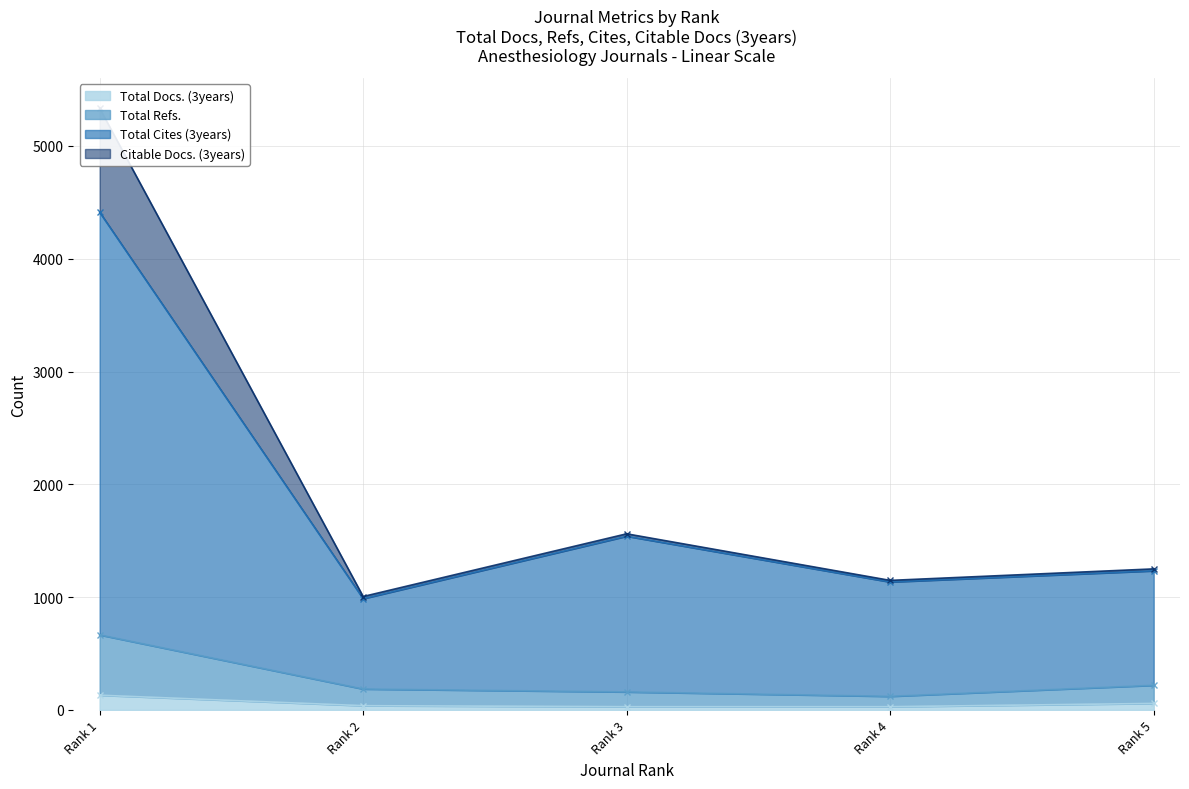

Is it true that Total Cites (3years) equals 496 at Rank 5?

False